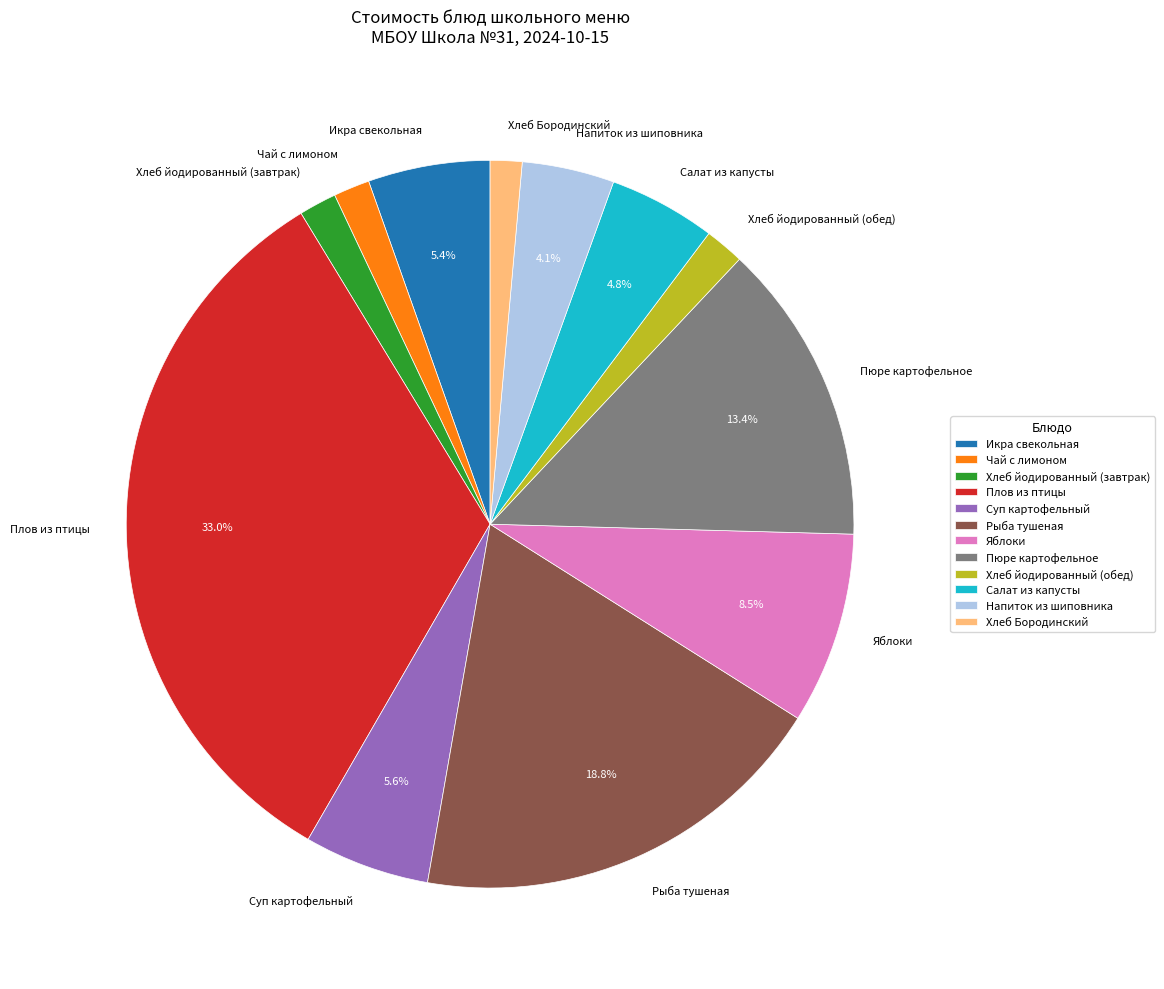

How many segments does this pie chart have?

12